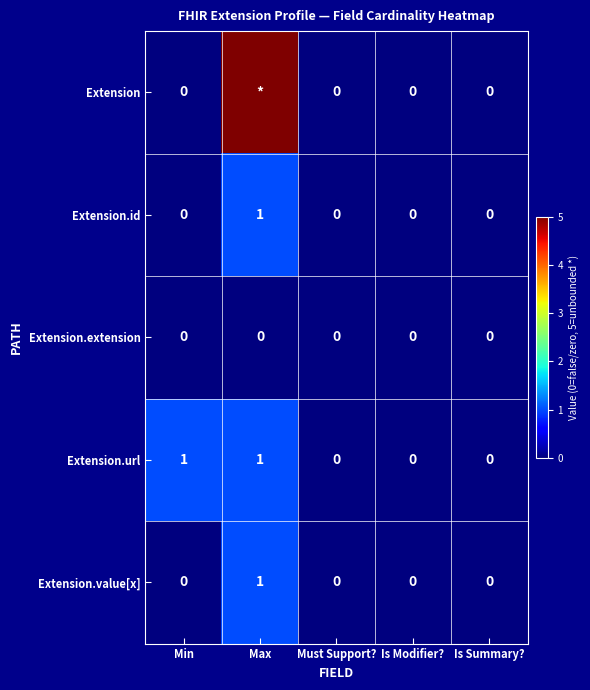

How many series are shown in this chart?

5